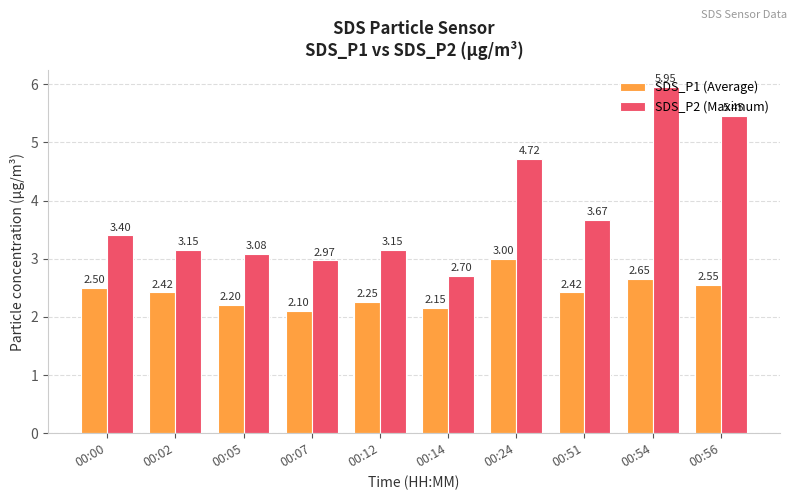

Which series has the largest range (max minus min)?

SDS_P2 (Maximum)